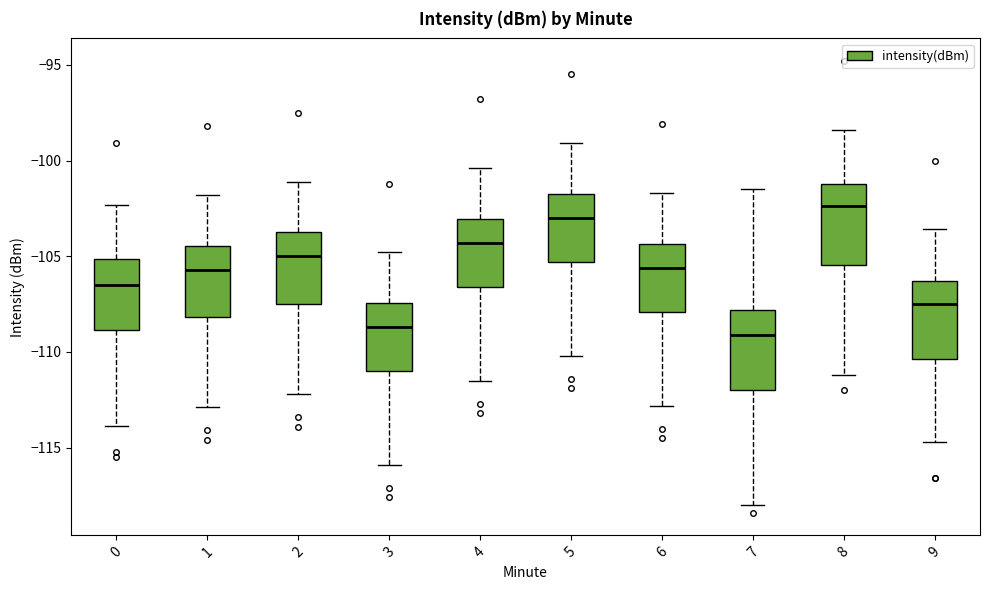

Reading left to right, transcribe this box plot: for each box, give where its median line is, the range the box spans, and where its two whiskers end, as read against the y-axis. The values are not printed on the chart, so give them approximately, as read against the axis.

0: median -106.5, box -109.0 to -105.0, whiskers -114.0 to -102.5
1: median -105.5, box -108.0 to -104.5, whiskers -113.0 to -102.0
2: median -105.0, box -107.5 to -103.5, whiskers -112.0 to -101.0
3: median -108.5, box -111.0 to -107.5, whiskers -116.0 to -105.0
4: median -104.5, box -106.5 to -103.0, whiskers -111.5 to -100.5
5: median -103.0, box -105.5 to -101.5, whiskers -110.0 to -99.0
6: median -105.5, box -108.0 to -104.5, whiskers -113.0 to -101.5
7: median -109.0, box -112.0 to -108.0, whiskers -118.0 to -101.5
8: median -102.5, box -105.5 to -101.0, whiskers -111.0 to -98.5
9: median -107.5, box -110.5 to -106.5, whiskers -114.5 to -103.5